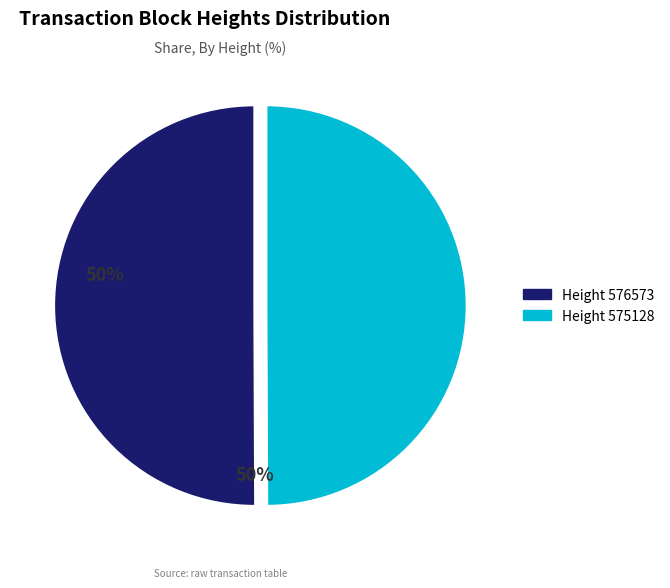

Is the sum of Height 575128 and Height 576573 greater than half?

Yes